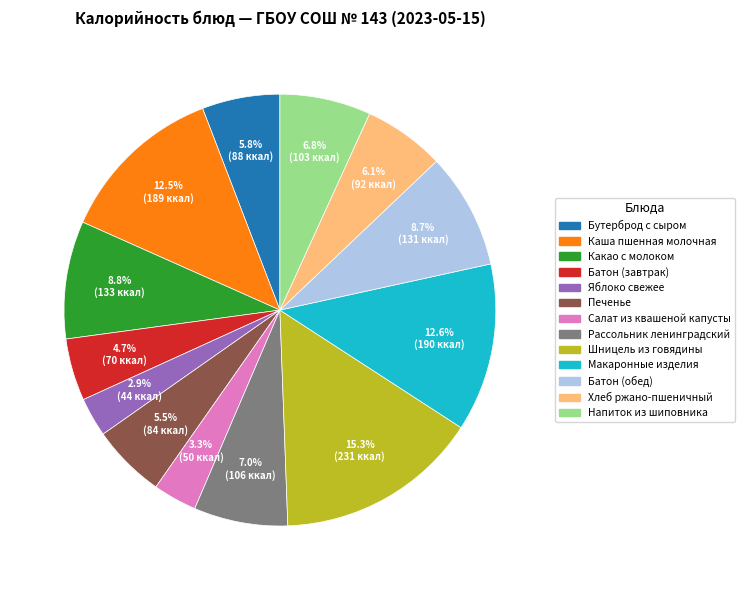

What is the ratio of the value at Рассольник ленинградский to the value at Яблоко свежее?

2.4